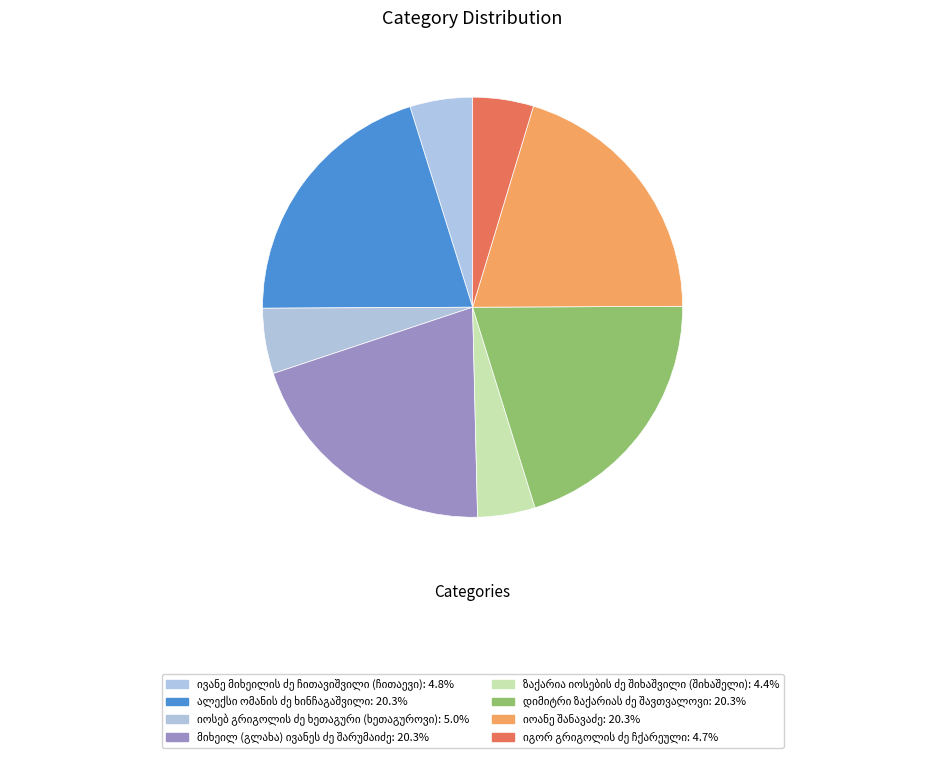

Is there any slice that represents more than half of the pie?

No